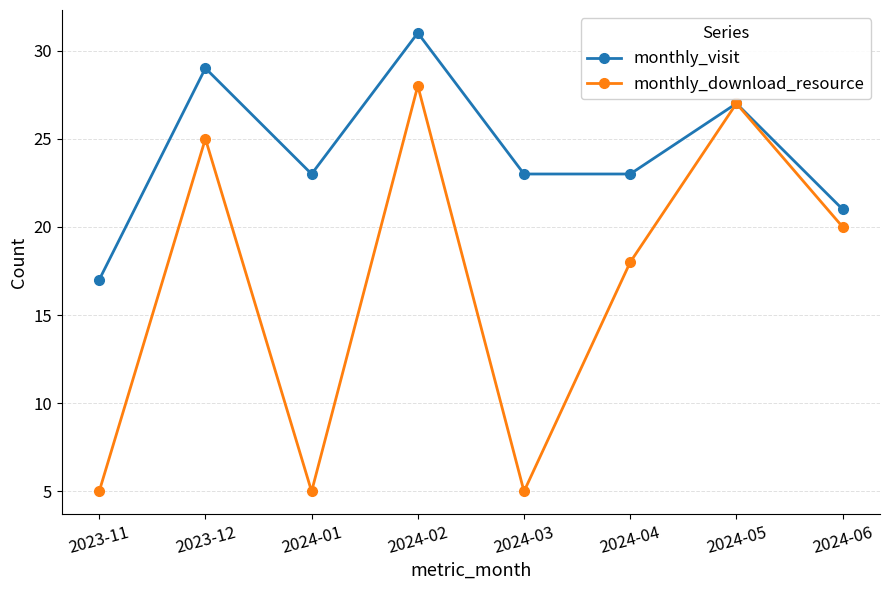

How many series are shown in this chart?

2